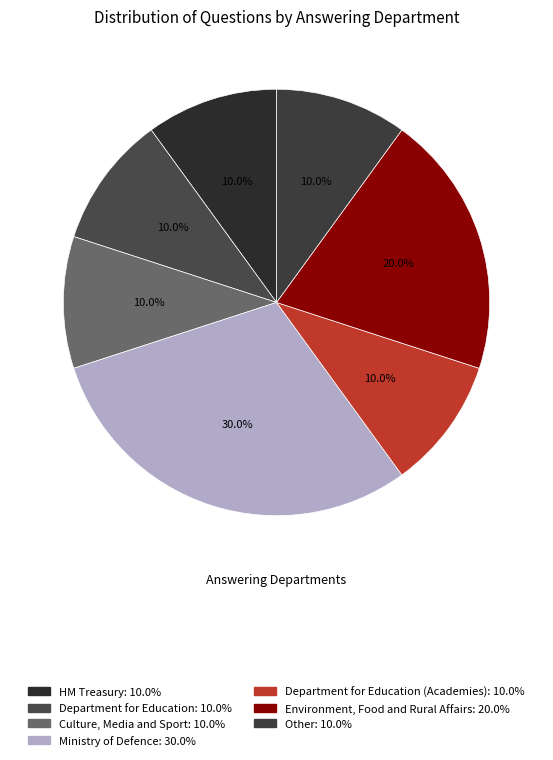

Count the number of slices in the pie.

7